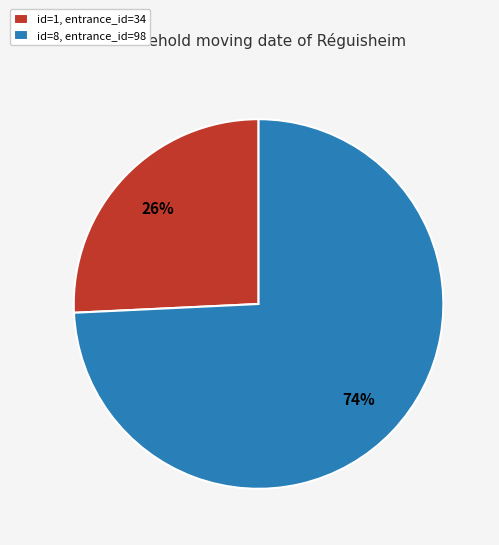

True or false: id=8, entrance_id=98 accounts for 74% of the total.

True